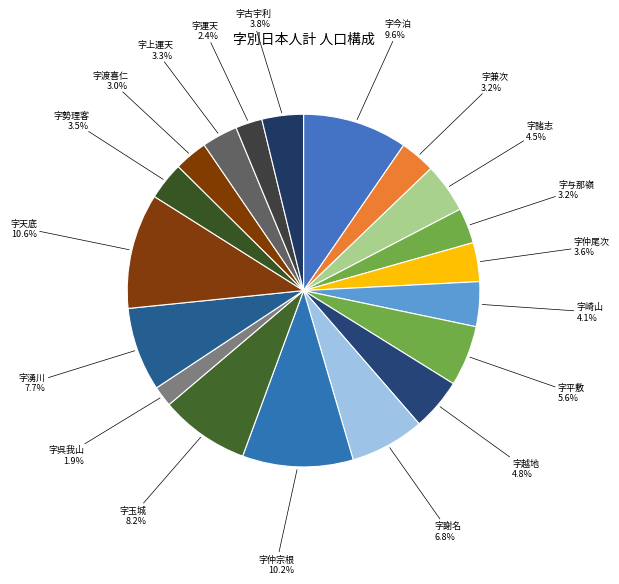

How many slices are in this pie chart?

19